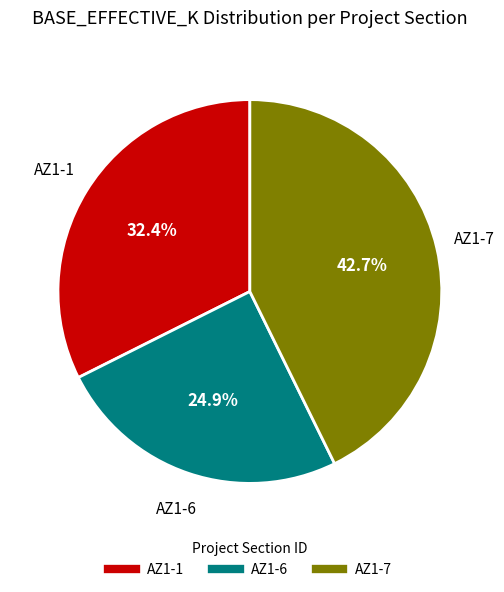

Count the number of slices in the pie.

3